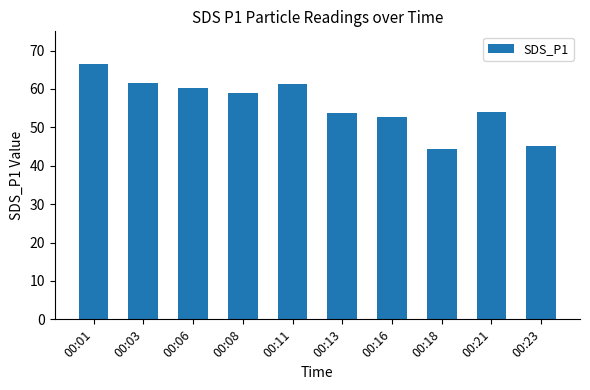

True or false: the data shows 72.0 at 00:16.

False